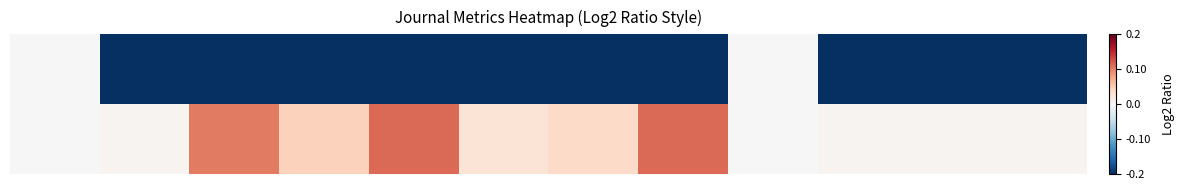

What is the maximum value shown in the chart?

0.1